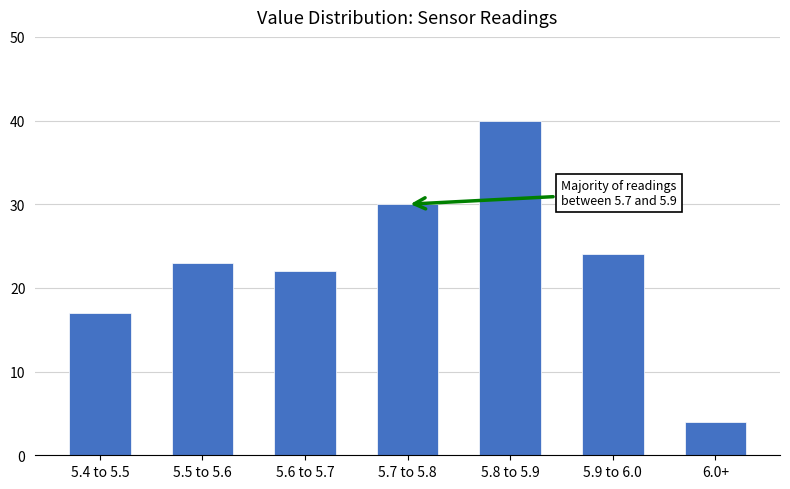

Reading right to left, transcribe all the data shown in this chart.

6.0+=4	5.9 to 6.0=24	5.8 to 5.9=40	5.7 to 5.8=30	5.6 to 5.7=22	5.5 to 5.6=23	5.4 to 5.5=17